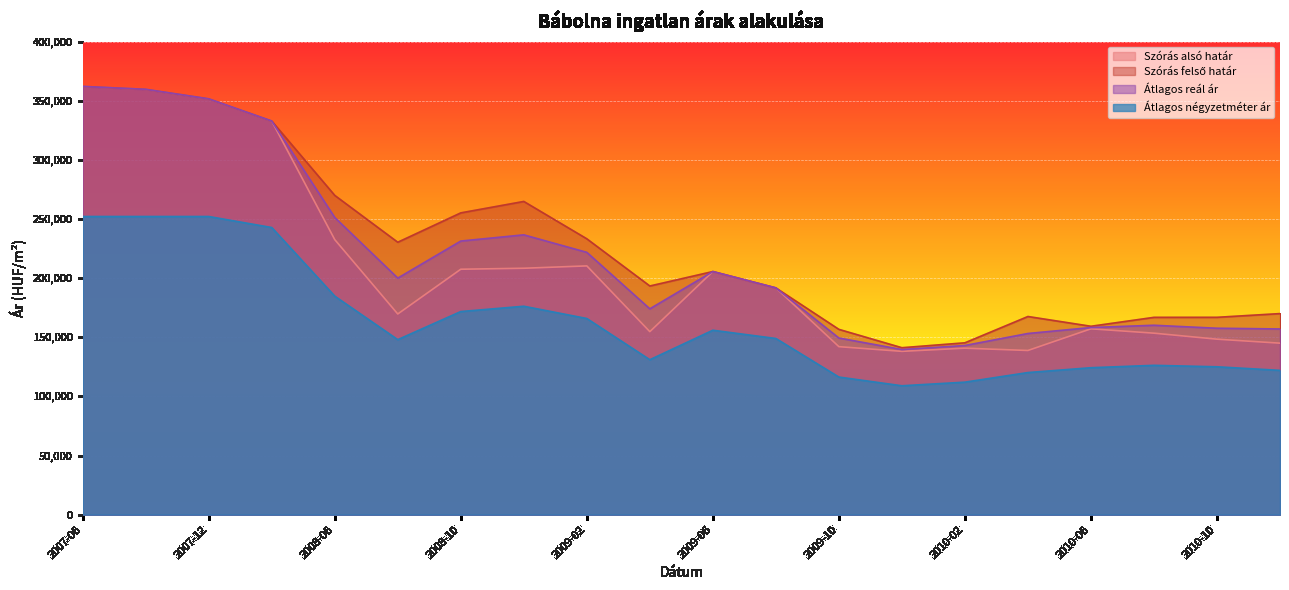

Reading left to right, extract all data points from this chart.

Szórás alsó határ: 362072	359620	351573	332810	232554	169675	207513	208341	210334	154736	205547	191722	142047	138080	140764	138818	157147	153450	148374	145000
Szórás felső határ: 362072	359620	351573	332810	269940	230329	255157	264823	233230	193332	205547	191722	156665	141138	145296	167530	159275	166820	166848	170000
Átlagos reál ár: 362072	359620	351573	332810	251247	200002	231335	236582	221782	174034	205547	191722	149356	139609	143030	153174	158211	160135	157611	157000
Átlagos négyzetméter ár: 252100	252100	252100	242782	184759	147979	171737	176220	165848	131007	155937	148958	116346	108974	112032	120151	124245	126262	125020	122000